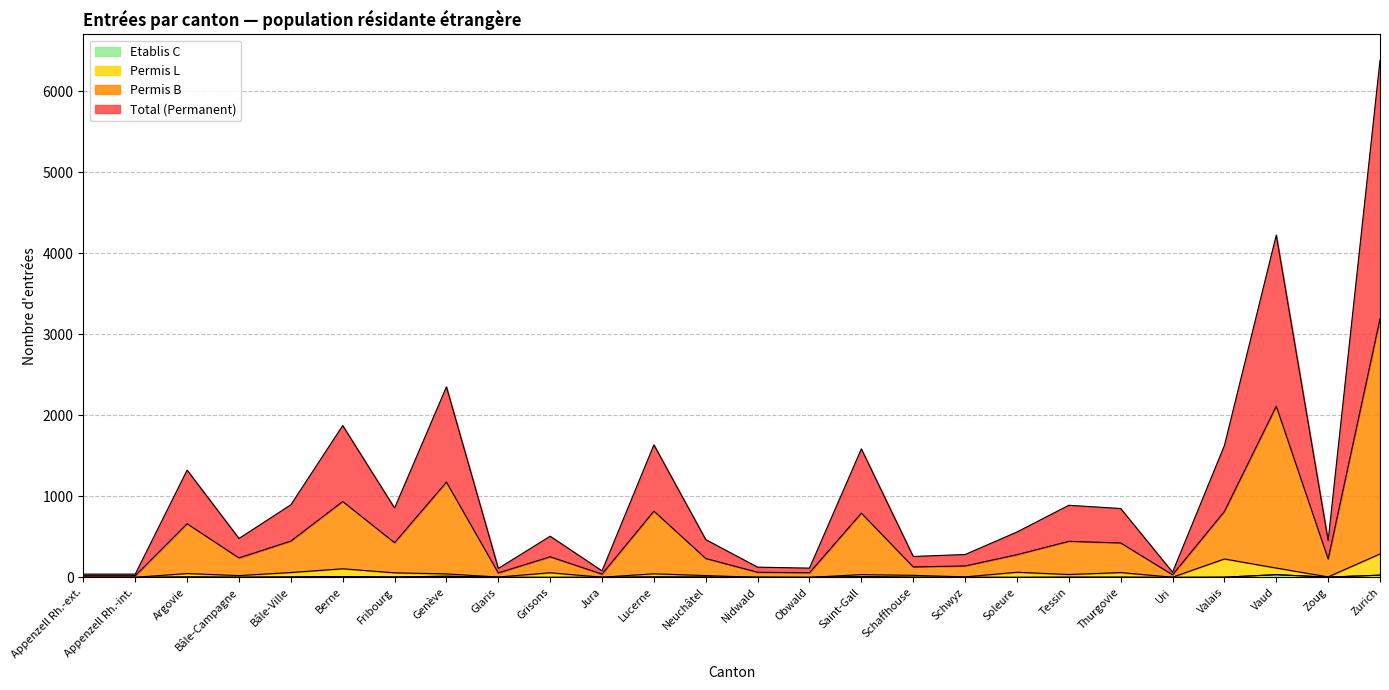

True or false: Permis L and Permis B intersect in this chart.

False